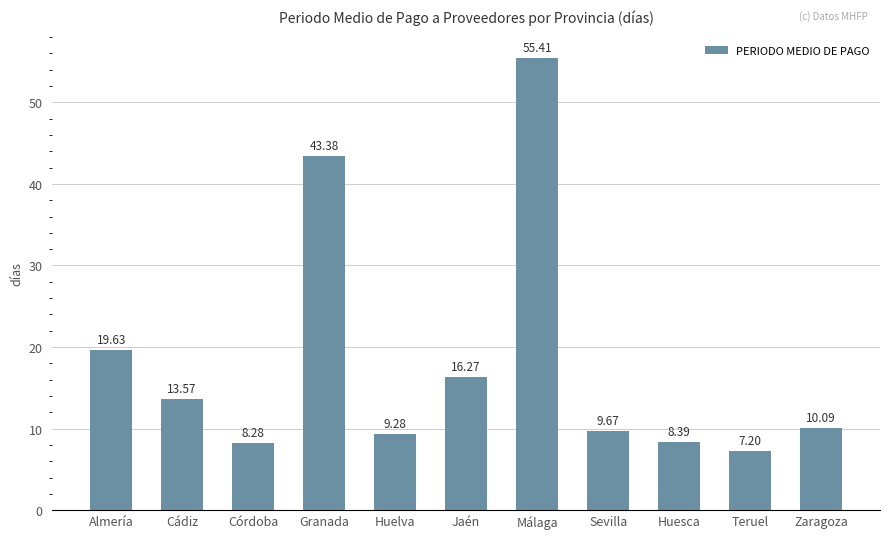

At which category does the chart reach its peak across all series?

Málaga